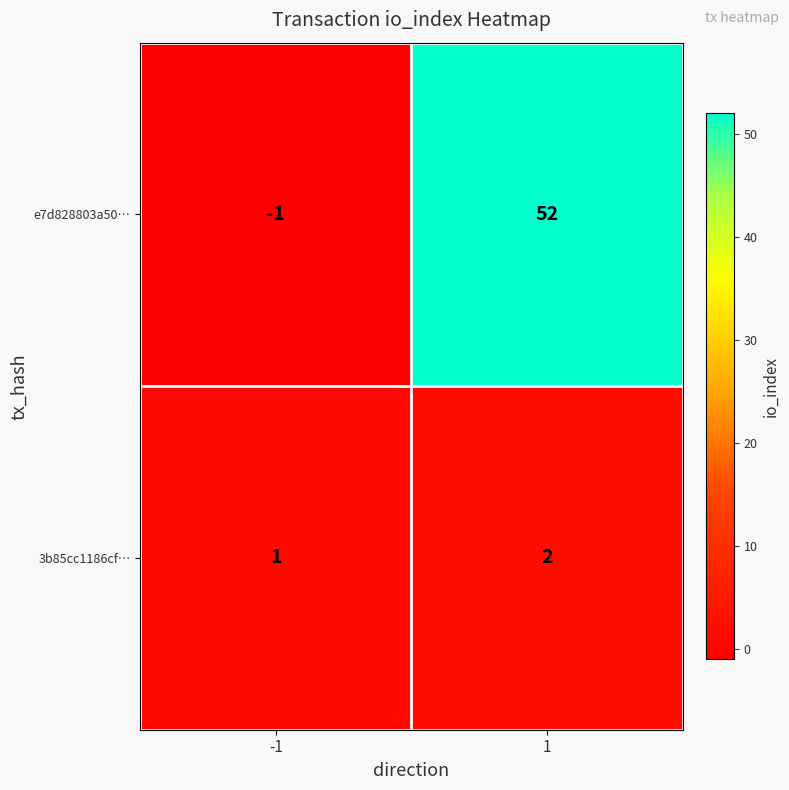

Rank the series by their average value, from lowest to highest.

3b85cc1186cf…, e7d828803a50…